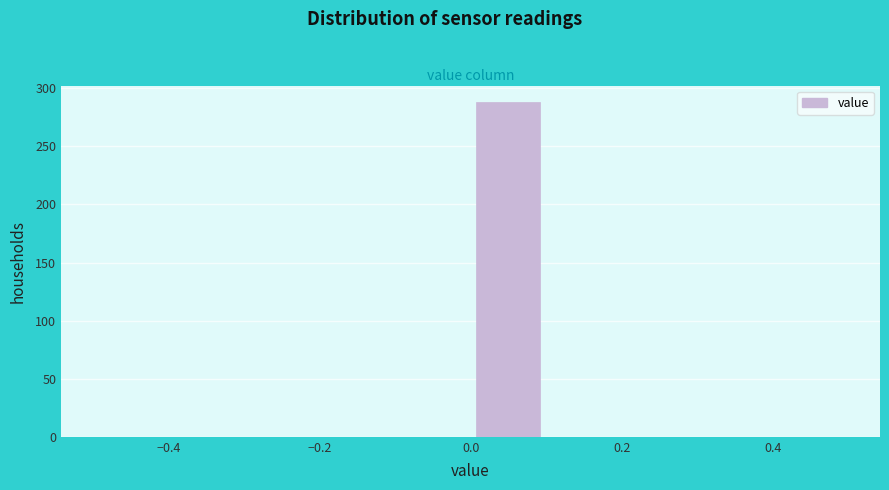

Reading left to right, transcribe this chart: for each bar, give the range it covers on the x-axis and its height. The values are not printed on the chart, so give them approximately, as read against the axis.

-0.5 to -0.4: 0
-0.4 to -0.3: 0
-0.3 to -0.2: 0
-0.2 to -0.1: 0
-0.1 to 0.0: 0
0.0 to 0.1: 290
0.1 to 0.2: 0
0.2 to 0.3: 0
0.3 to 0.4: 0
0.4 to 0.5: 0